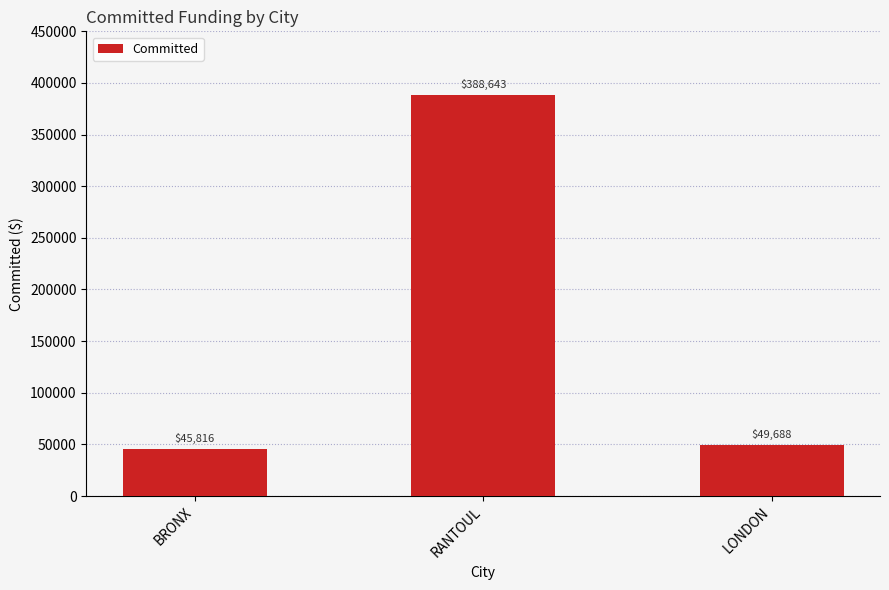

What is the value of the 2nd bar from the left?

388643.4